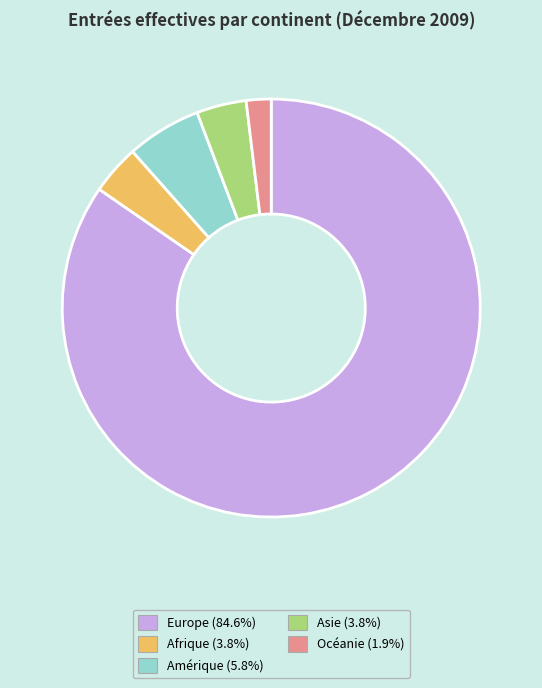

Which category accounts for the majority?

Europe